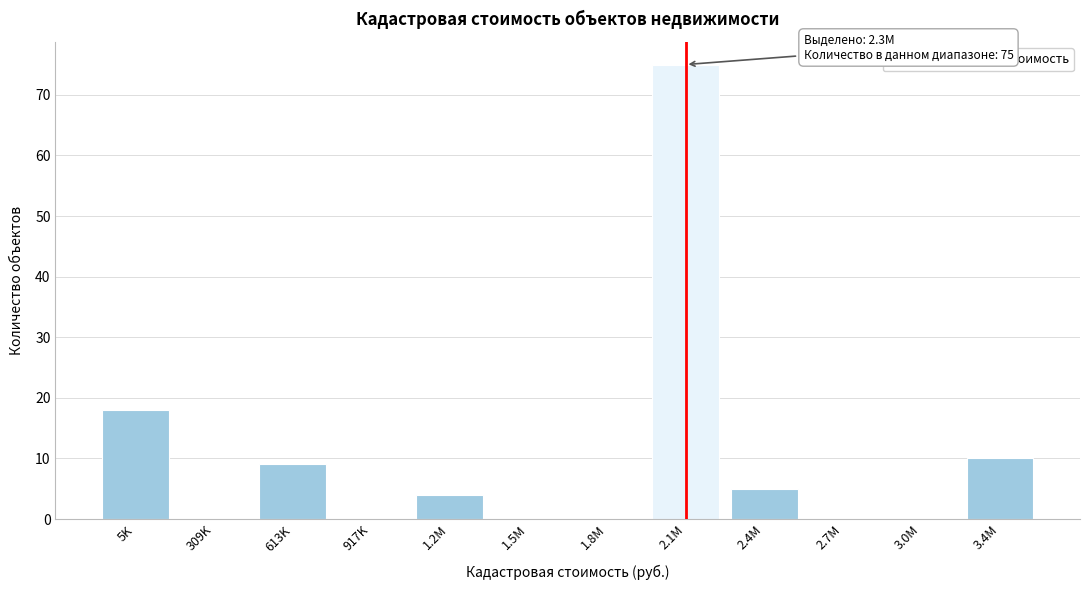

Reading left to right, what are all the values shown in this chart?

5K=18	309K=0	613K=9	917K=0	1.2M=4	1.5M=0	1.8M=0	2.1M=75	2.4M=5	2.7M=0	3.0M=0	3.4M=10